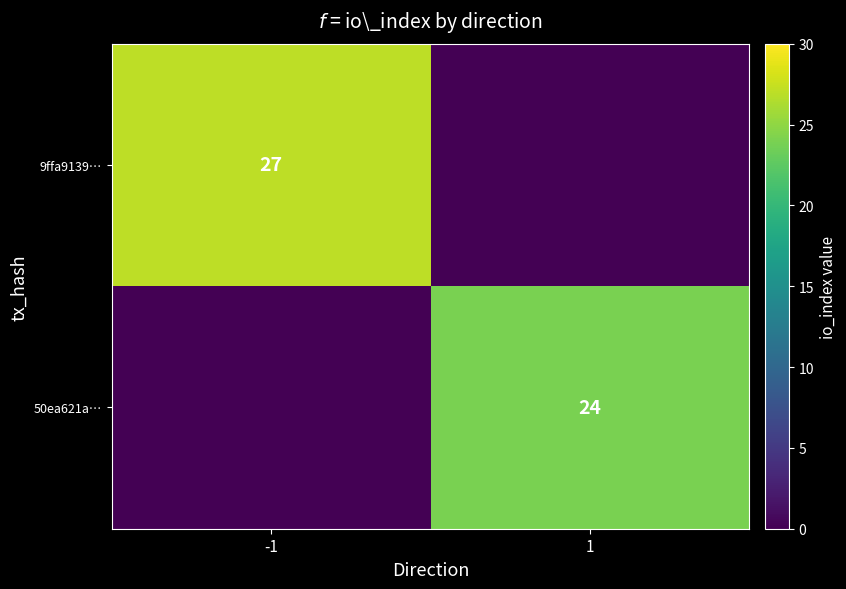

How many data points does each series have?

2